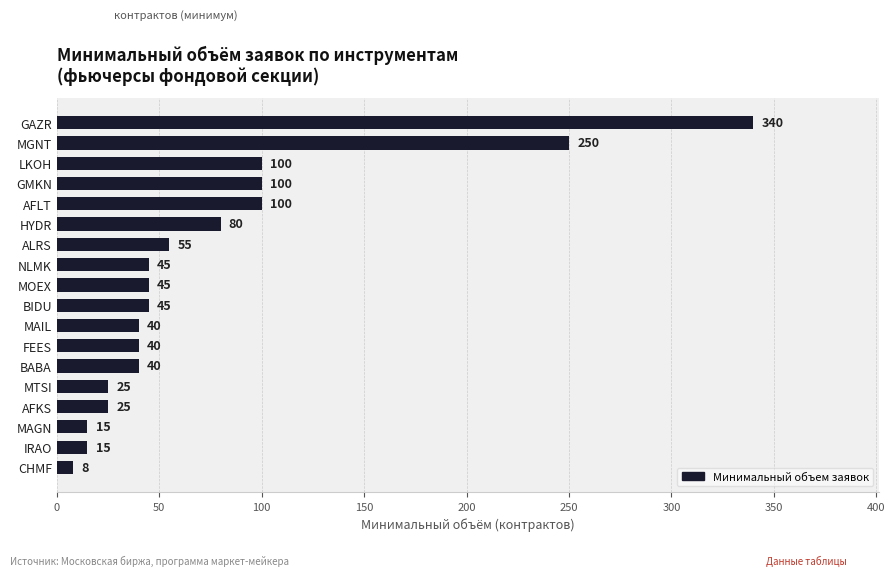

Are the bars grouped side by side (vs. stacked)?

No